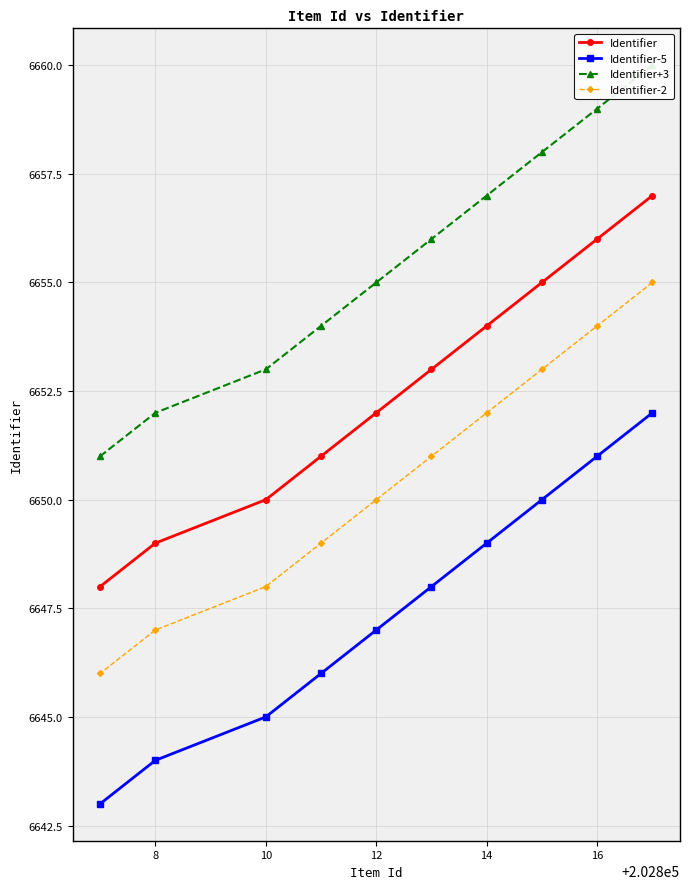

Is it true that Identifier equals 6652 at 12?

True